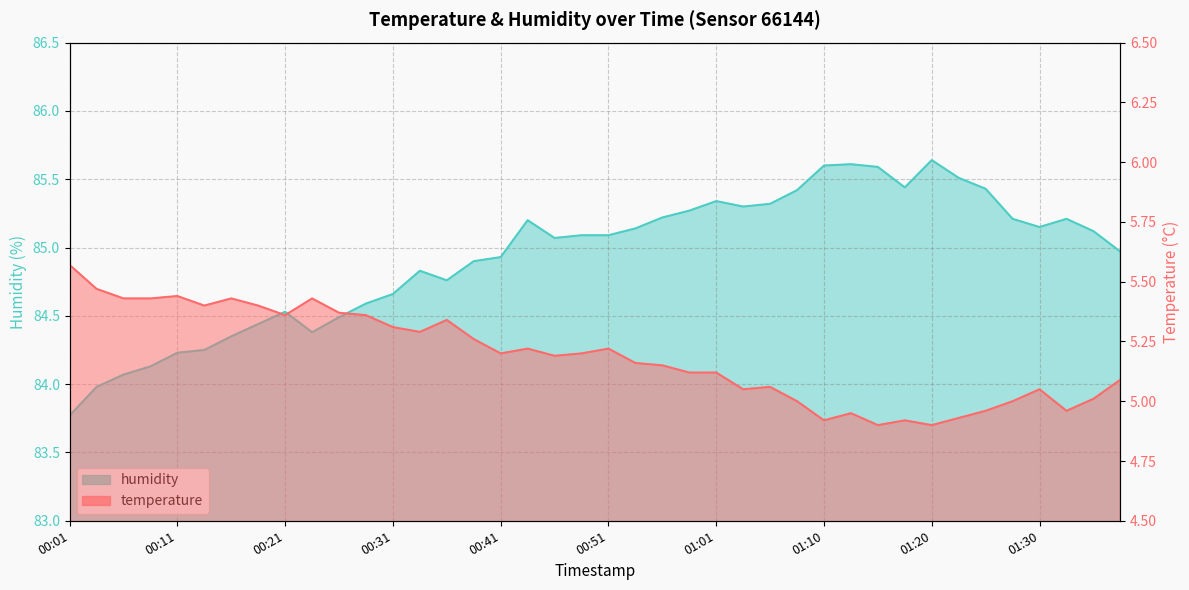

Reading left to right, what are all the values shown in this chart?

temperature: 5.6	5.5	5.4	5.4	5.4	5.4	5.4	5.4	5.4	5.4	5.4	5.4	5.3	5.3	5.3	5.3	5.2	5.2	5.2	5.2	5.2	5.2	5.2	5.1	5.1	5.0	5.1	5.0	4.9	5.0	4.9	4.9	4.9	4.9	5.0	5.0	5.0	5.0	5.0	5.1
humidity: 83.8	84.0	84.1	84.1	84.2	84.2	84.3	84.4	84.5	84.4	84.5	84.6	84.7	84.8	84.8	84.9	84.9	85.2	85.1	85.1	85.1	85.1	85.2	85.3	85.3	85.3	85.3	85.4	85.6	85.6	85.6	85.4	85.6	85.5	85.4	85.2	85.2	85.2	85.1	85.0